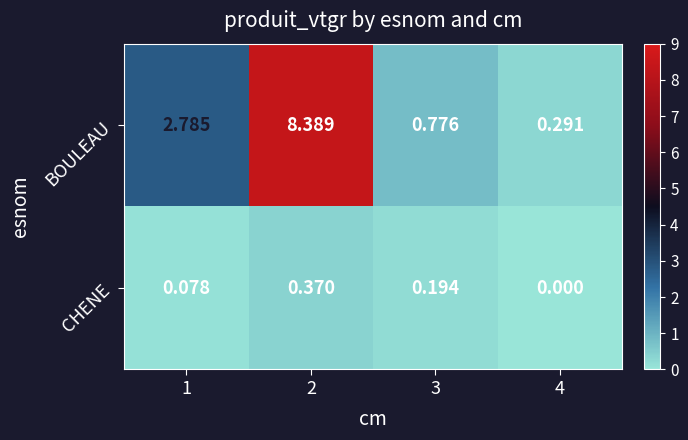

Rank the series by their average value, from highest to lowest.

BOULEAU, CHENE